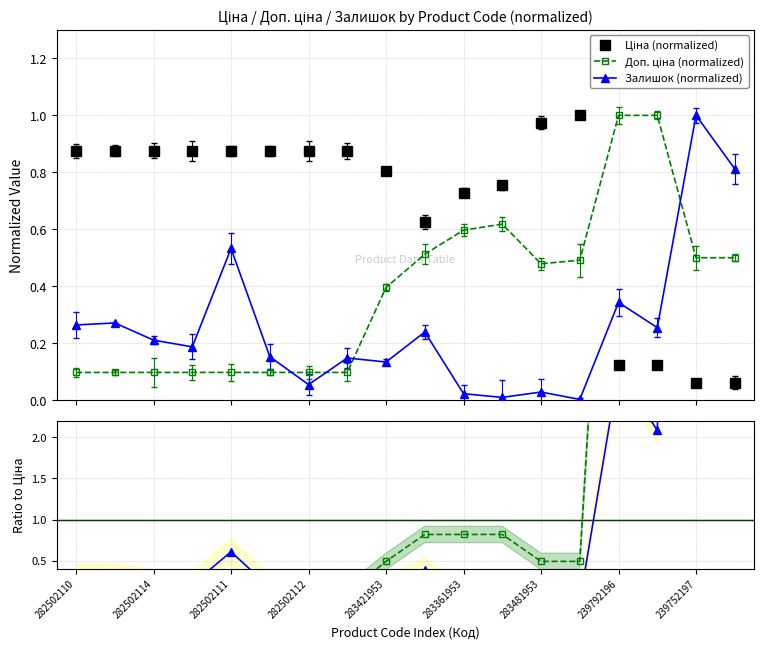

What is the sum of all Доп. ціна (normalized) values?

6.9